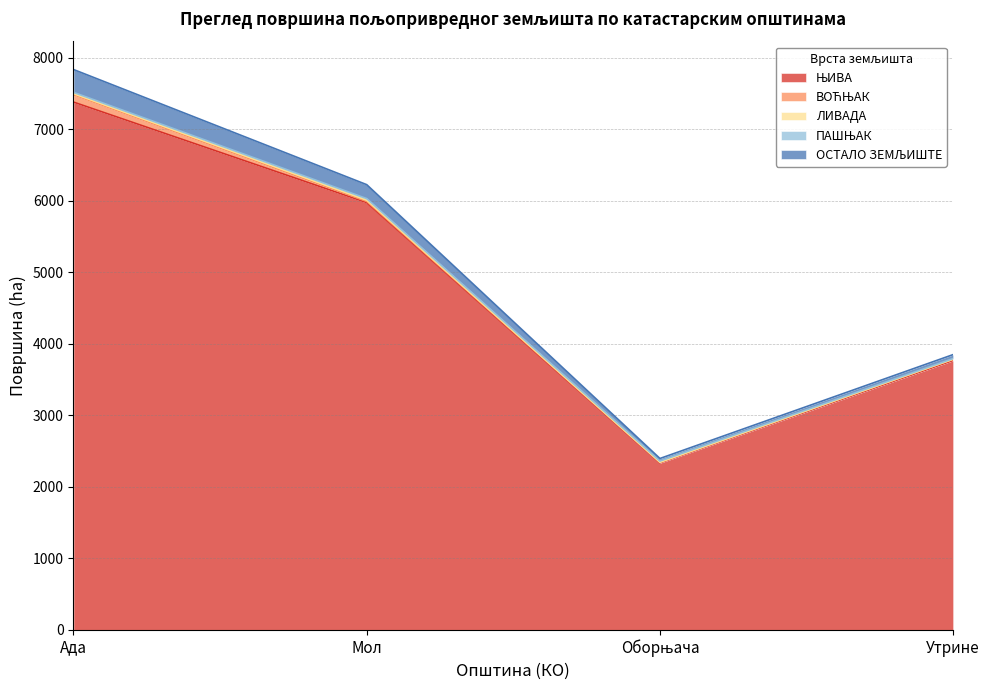

At which label does ОСТАЛО ЗЕМЉИШТЕ first exceed 194?

Ада